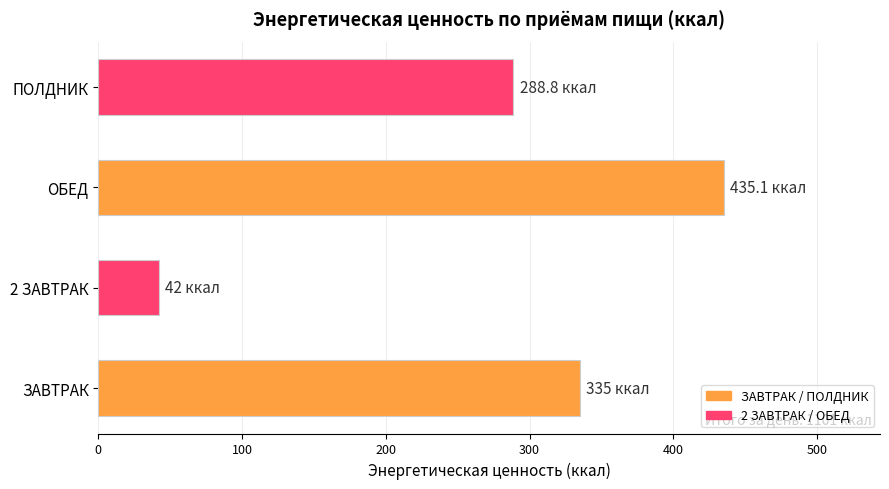

Where is the data nearest to the value 238?

ПОЛДНИК